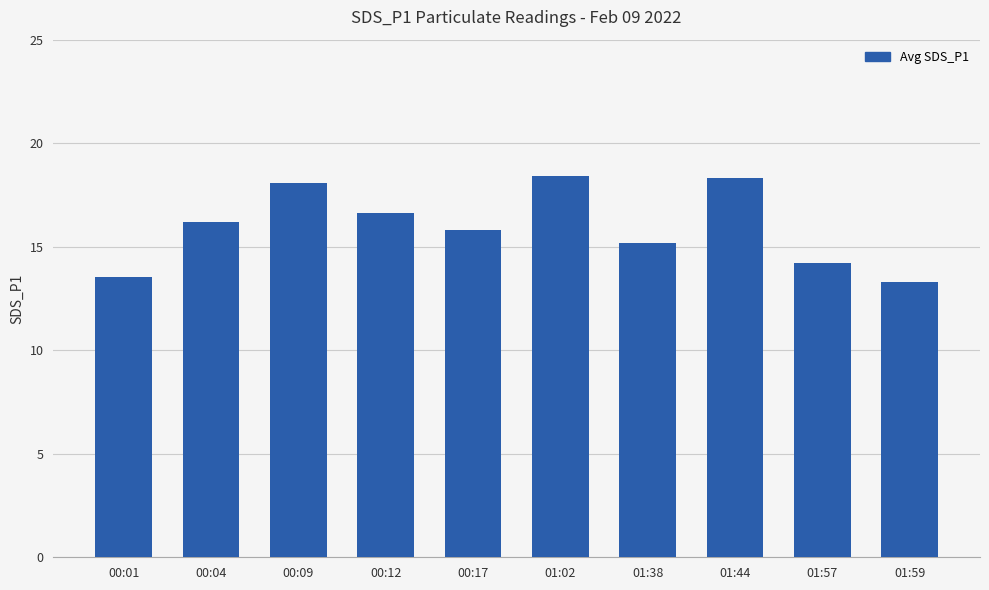

What is the approximate value at 00:17?

15.8